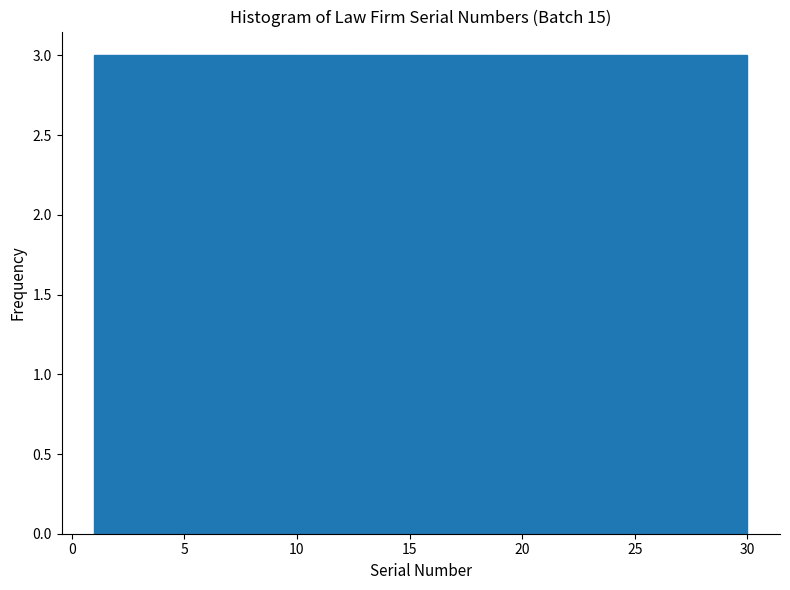

Reading left to right, list every bar in this chart as the range it spans on the x-axis followed by its height. Neither the bar edges nor the heights are printed on the chart, so give them approximately, as read against the axes.

1.0 to 3.9: 3
3.9 to 6.8: 3
6.8 to 9.7: 3
9.7 to 12.6: 3
12.6 to 15.5: 3
15.5 to 18.4: 3
18.4 to 21.3: 3
21.3 to 24.2: 3
24.2 to 27.1: 3
27.1 to 30.0: 3